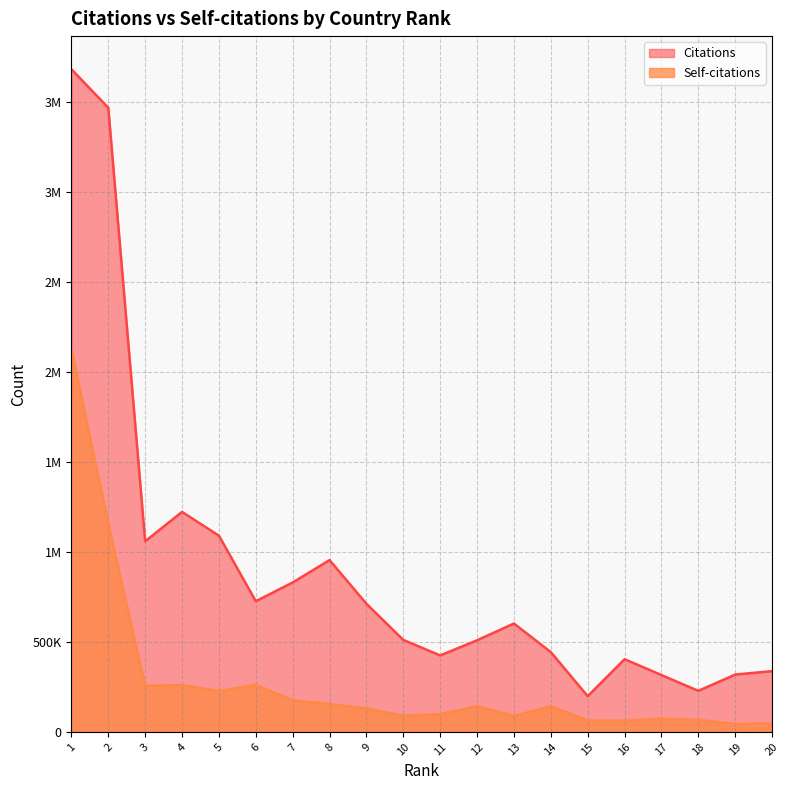

List the labels in order of Self-citations value, largest first.

1, 2, 6, 4, 3, 5, 7, 8, 12, 14, 9, 11, 10, 13, 17, 18, 15, 16, 20, 19